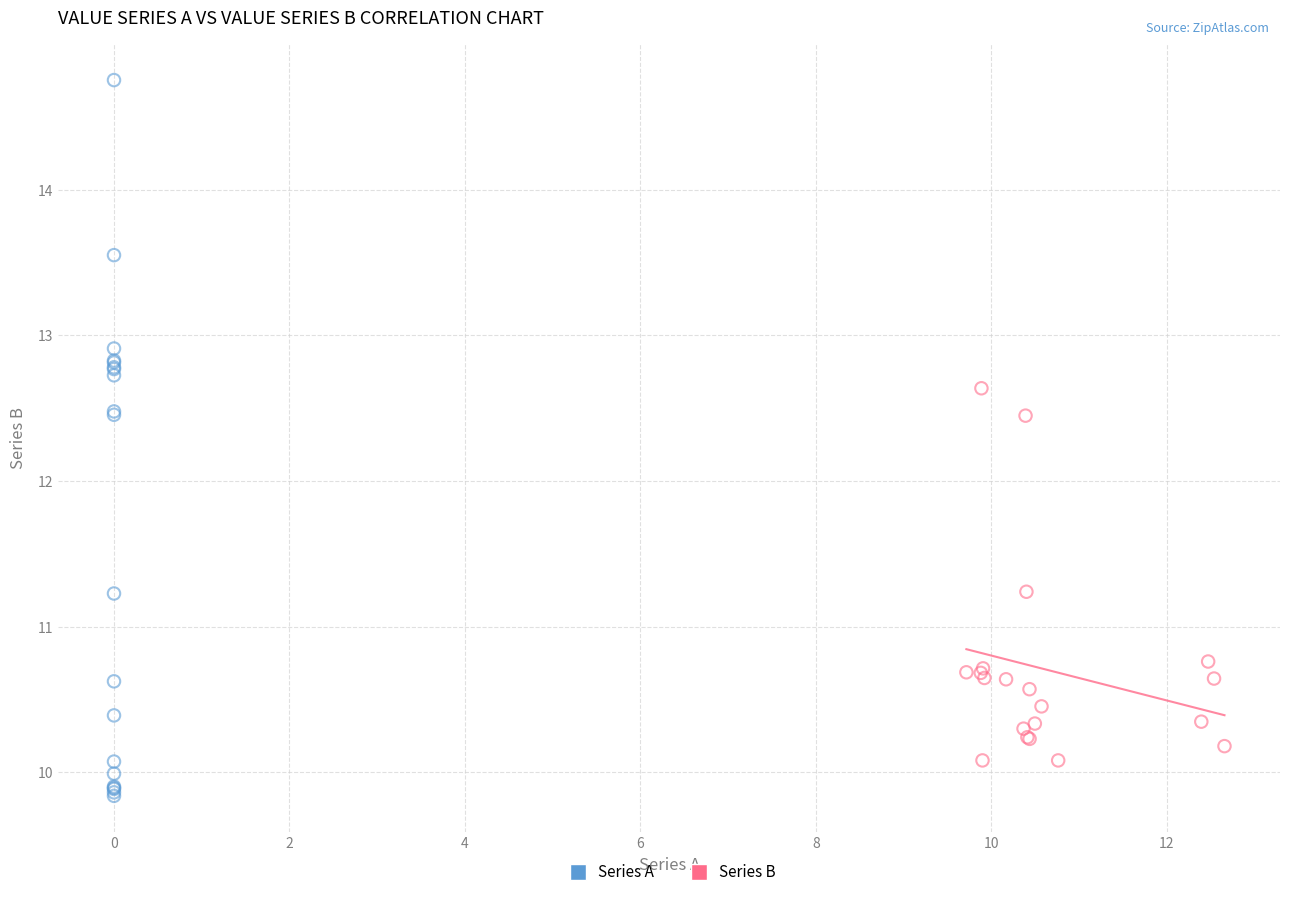

Which series contains the lowest Y value?

Series A